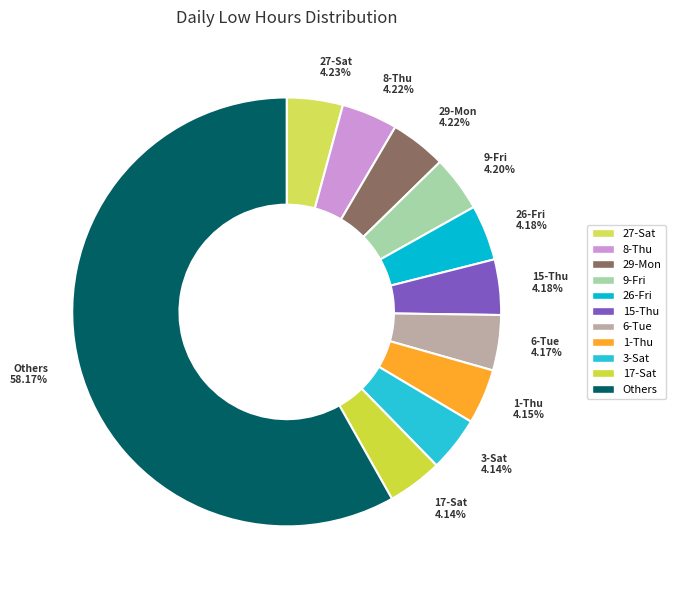

How many segments does this pie chart have?

11